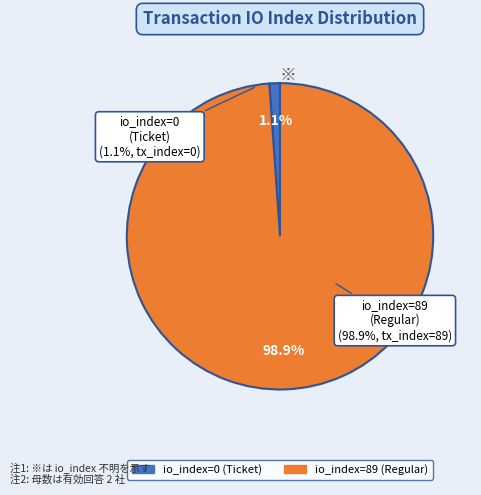

The io_index=89 (Regular) slice represents 91% of the pie. True or false?

False